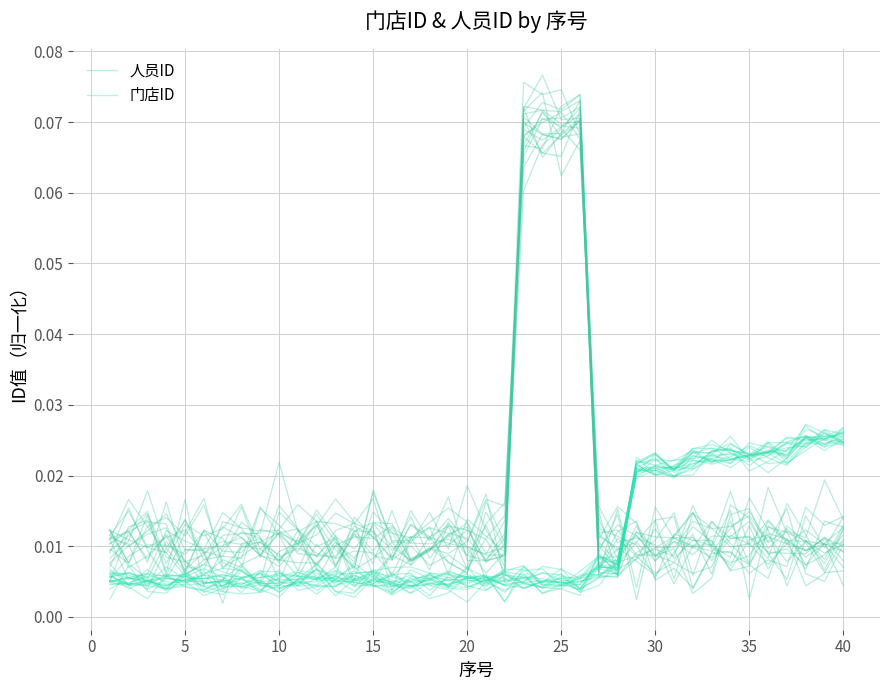

Which series has the largest range (max minus min)?

人员ID